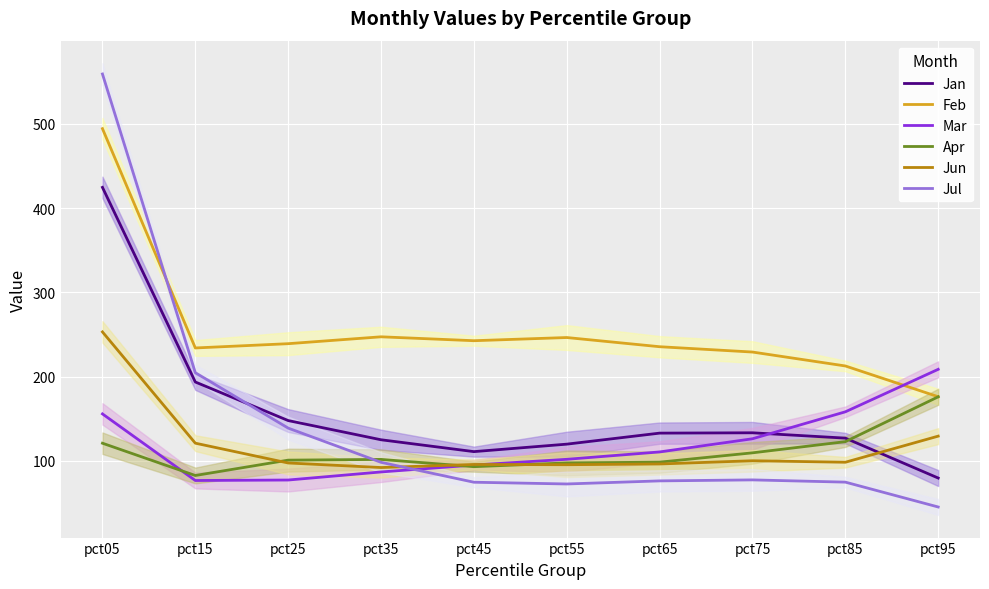

Reading right to left, list all the values displayed in this chart.

Jan: 79.6	127.0	133.3	132.9	119.8	111.0	125.0	147.9	193.7	424.7
Feb: 176.1	212.7	229.2	235.5	246.4	242.7	247.3	239.1	234.1	494.5
Mar: 208.7	158.2	126.2	110.6	101.9	95.0	86.8	77.3	76.7	155.8
Apr: 176.1	122.8	109.5	98.5	97.5	93.1	101.7	100.9	82.6	121.0
Jun: 129.4	98.4	100.1	96.3	95.4	95.7	92.1	97.5	121.0	253.1
Jul: 45.2	74.7	77.4	76.2	72.6	74.6	98.3	138.9	204.7	559.4